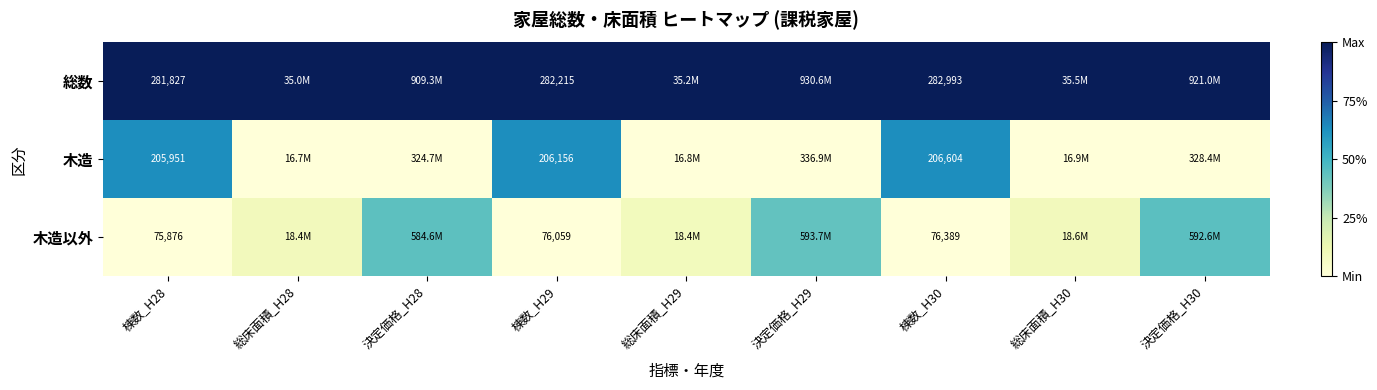

Is the value of 木造以外 at 棟数_H28 greater than the value of 総数 at 総床面積_H30?

No